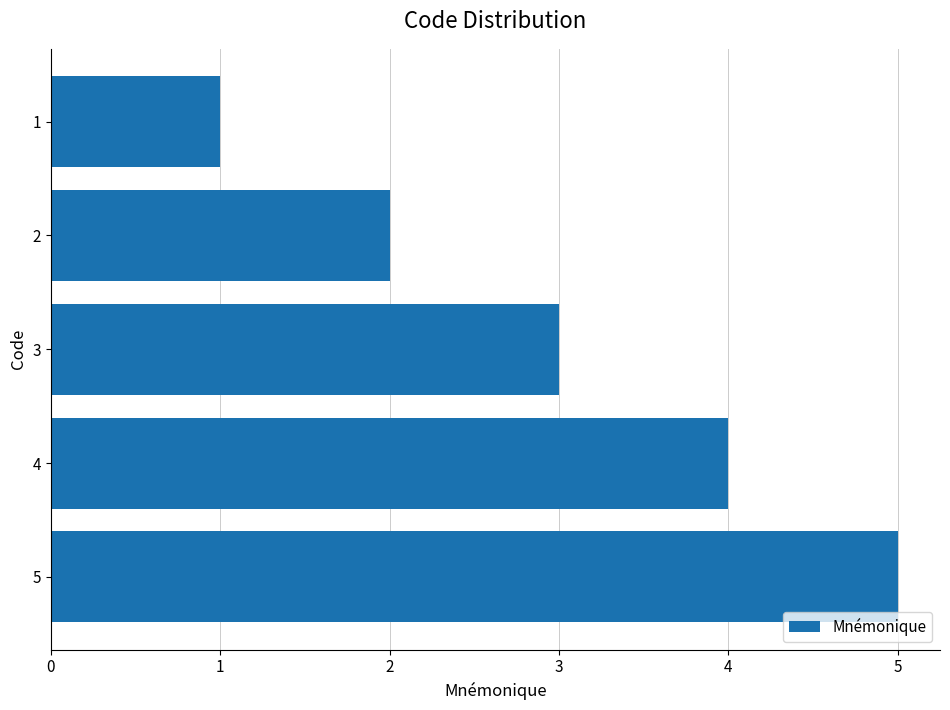

How many values are below 3?

2